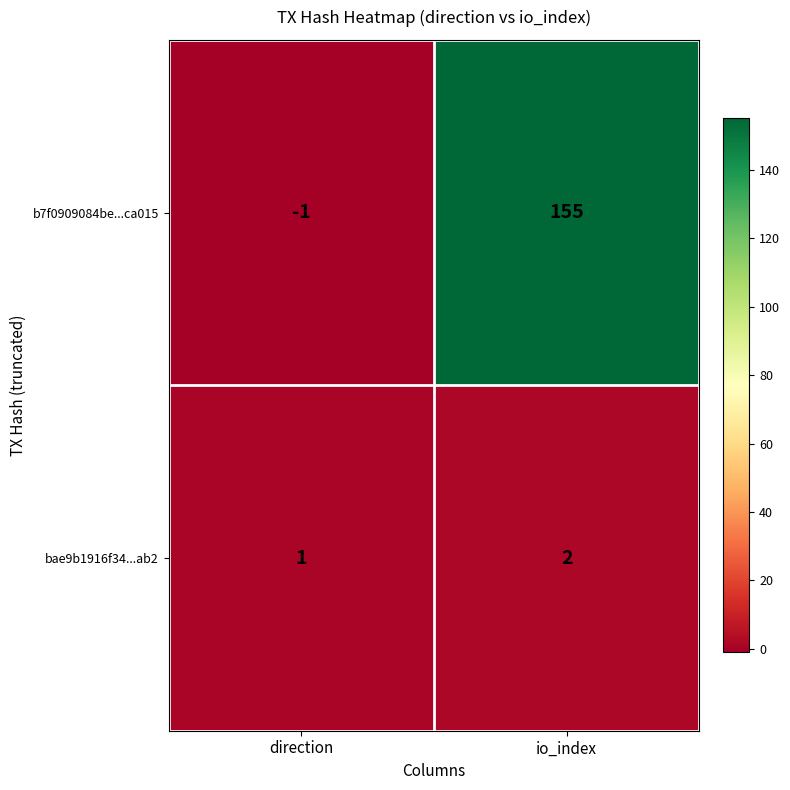

How many negative values does the b7f0909084be...ca015 series have?

1